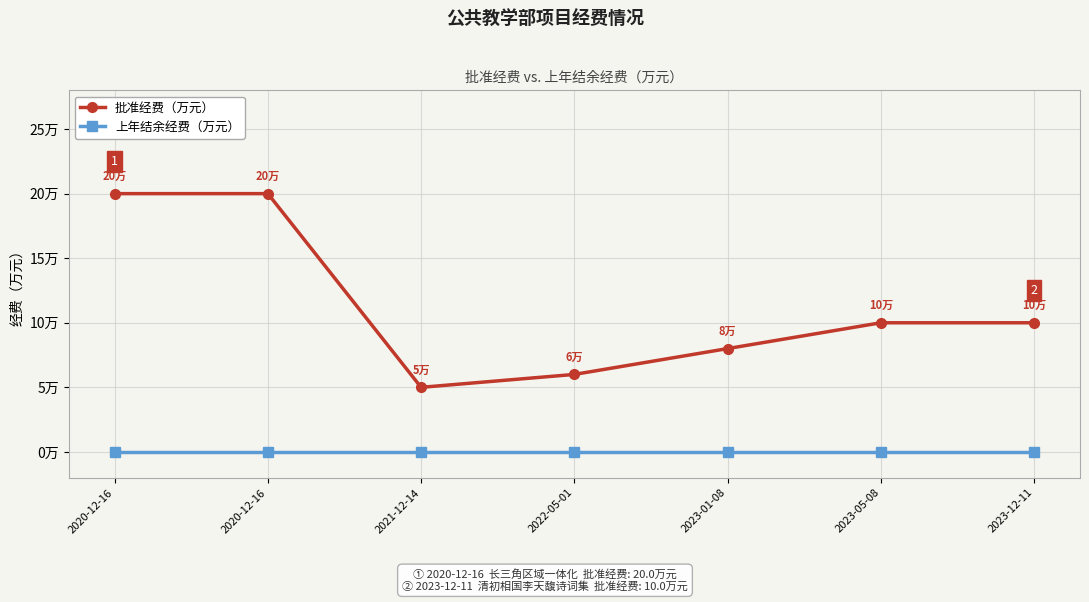

What is the label of the 3rd point from the left?

2021-12-14